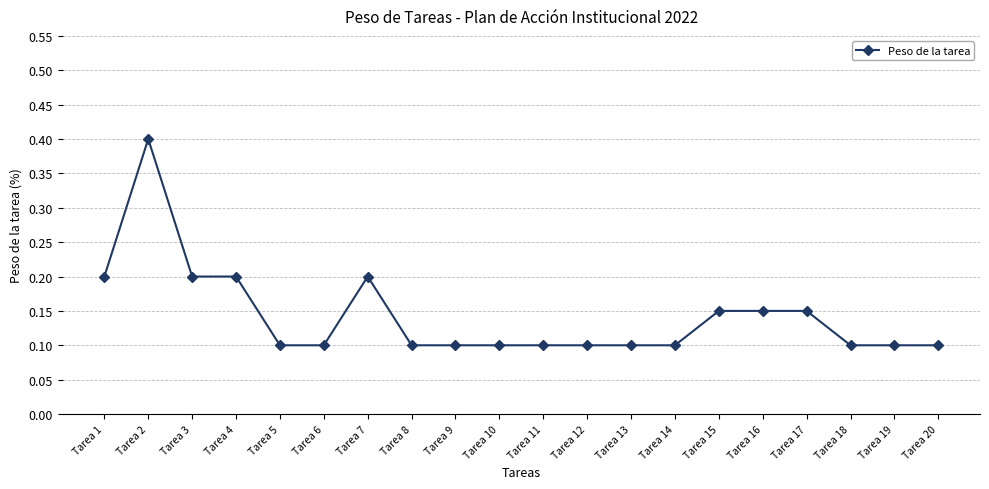

Is it true that the value at Tarea 3 is 0.2?

True